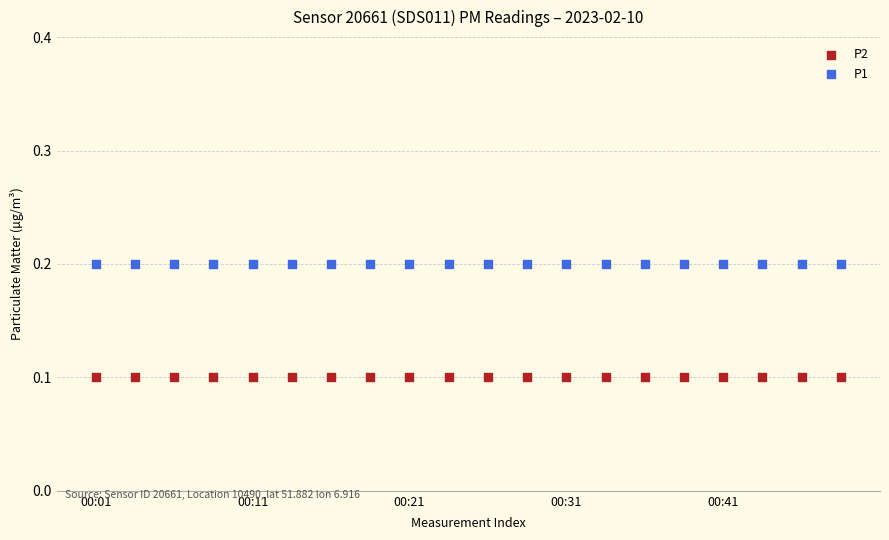

What are all the series names shown in the legend?

P2, P1